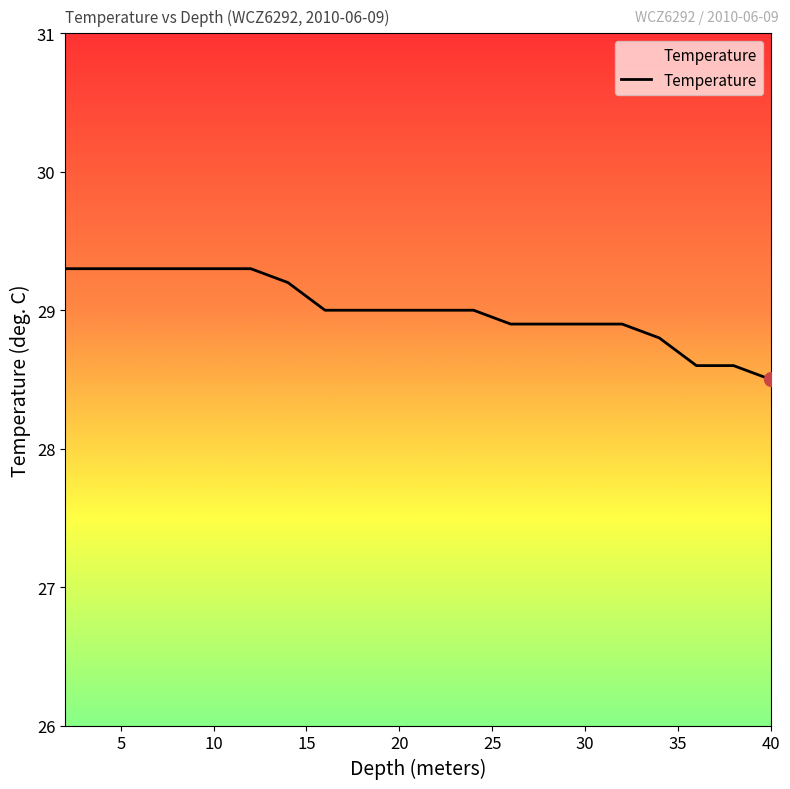

What is the difference between the second highest and second lowest values?

0.7